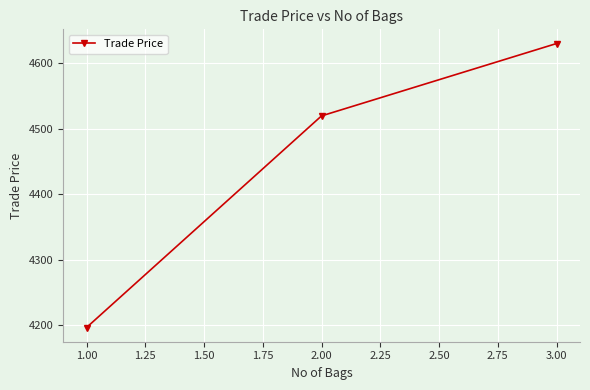

What is the average value?

4448.6